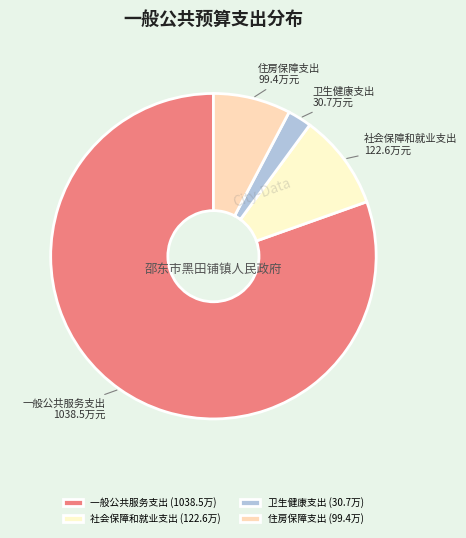

Rank the categories by value from highest to lowest.

一般公共服务支出, 社会保障和就业支出, 住房保障支出, 卫生健康支出